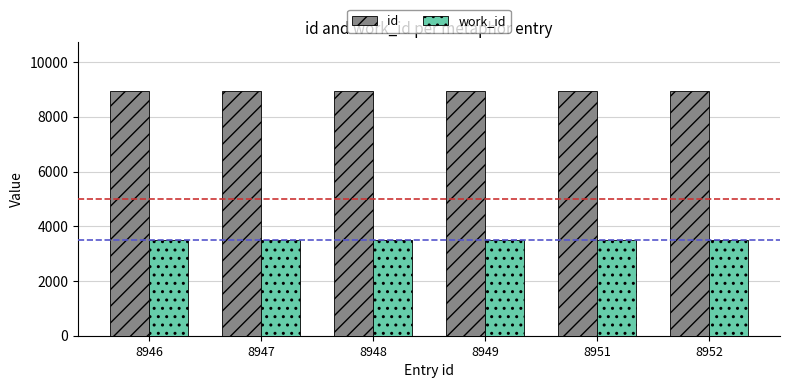

At 8952, list the series in order from smallest to largest.

work_id, id